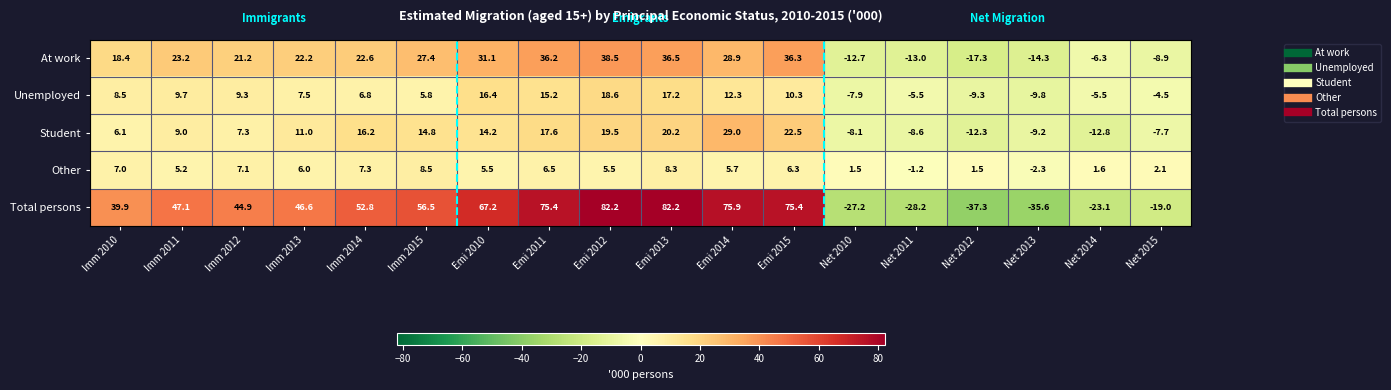

Is the value of Student at Imm 2012 greater than the value of Unemployed at Emi 2015?

No